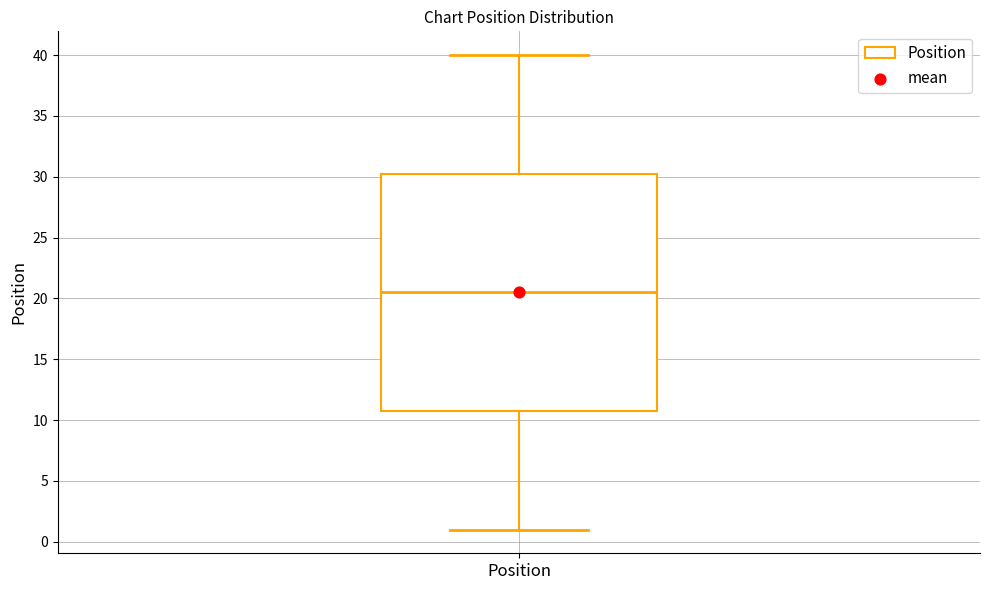

Transcribe this box plot: give where the median line is, the range the box spans, and where the two whiskers end, as read against the y-axis. The values are not printed on the chart, so give them approximately, as read against the axis.

median 20.5, box 11.0 to 30.5, whiskers 1.0 to 40.0